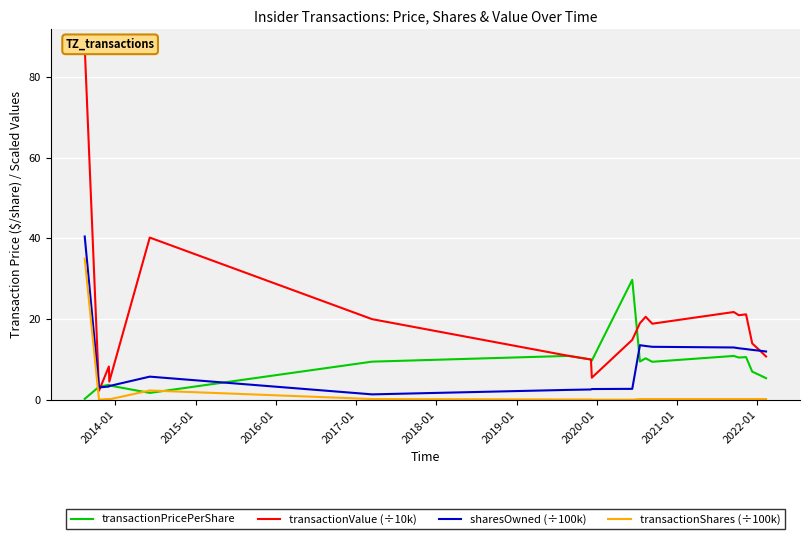

What are all the series names shown in the legend?

transactionPricePerShare, transactionValue (÷10k), sharesOwned (÷100k), transactionShares (÷100k)